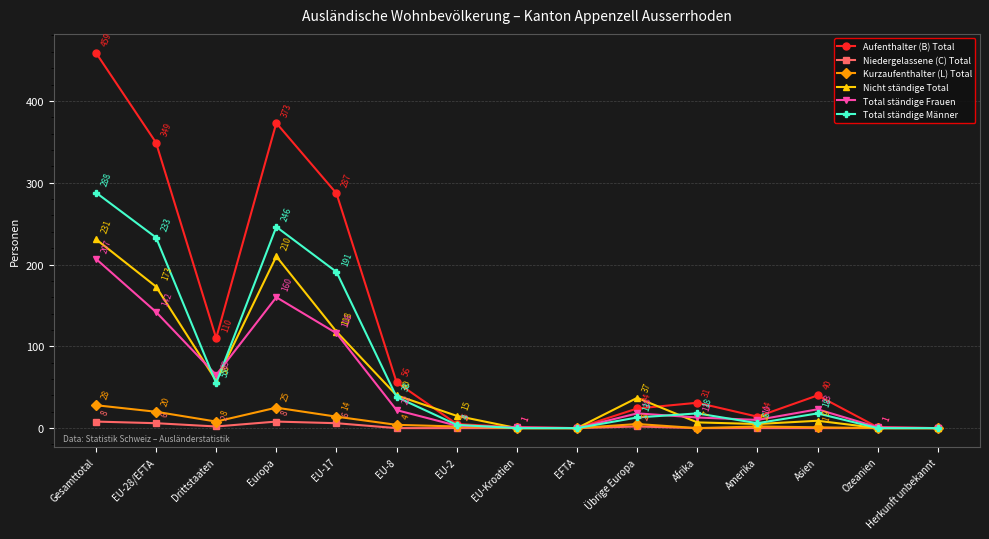

What is the average value of the Aufenthalter (B) Total series?

117